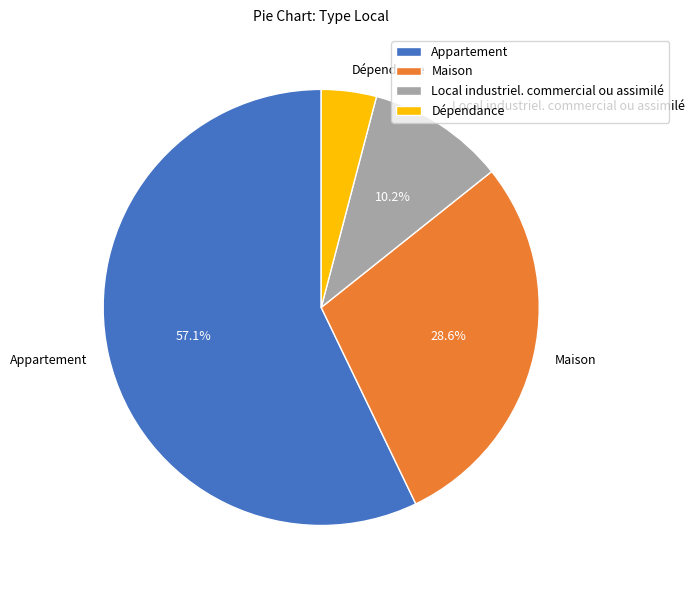

To the nearest percent, what portion does Maison represent?

29%